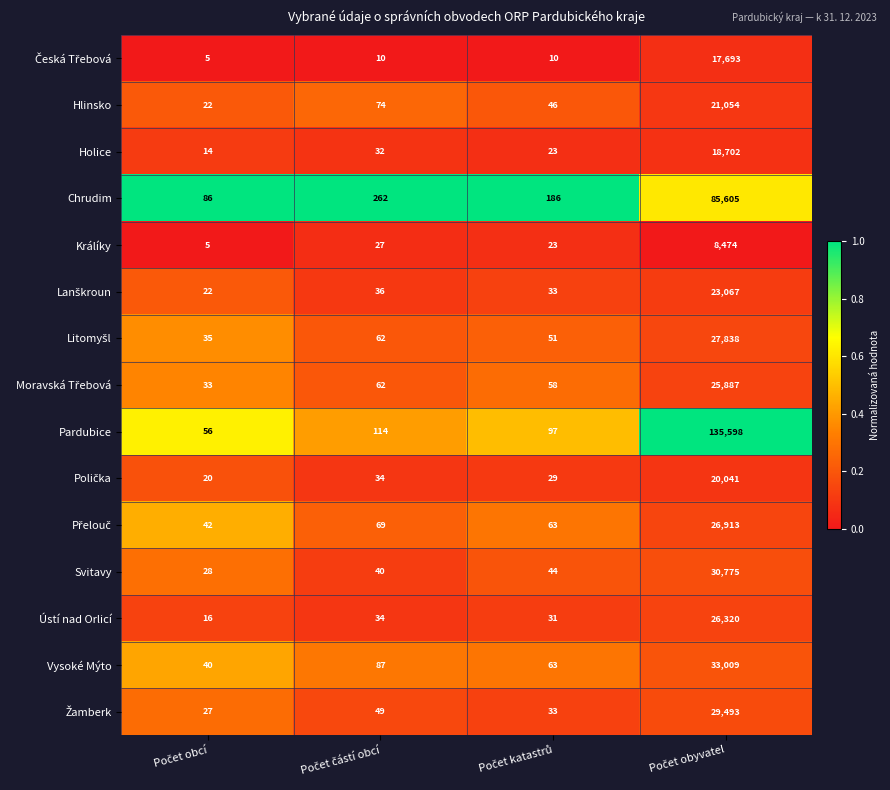

What is the smallest value displayed?

5